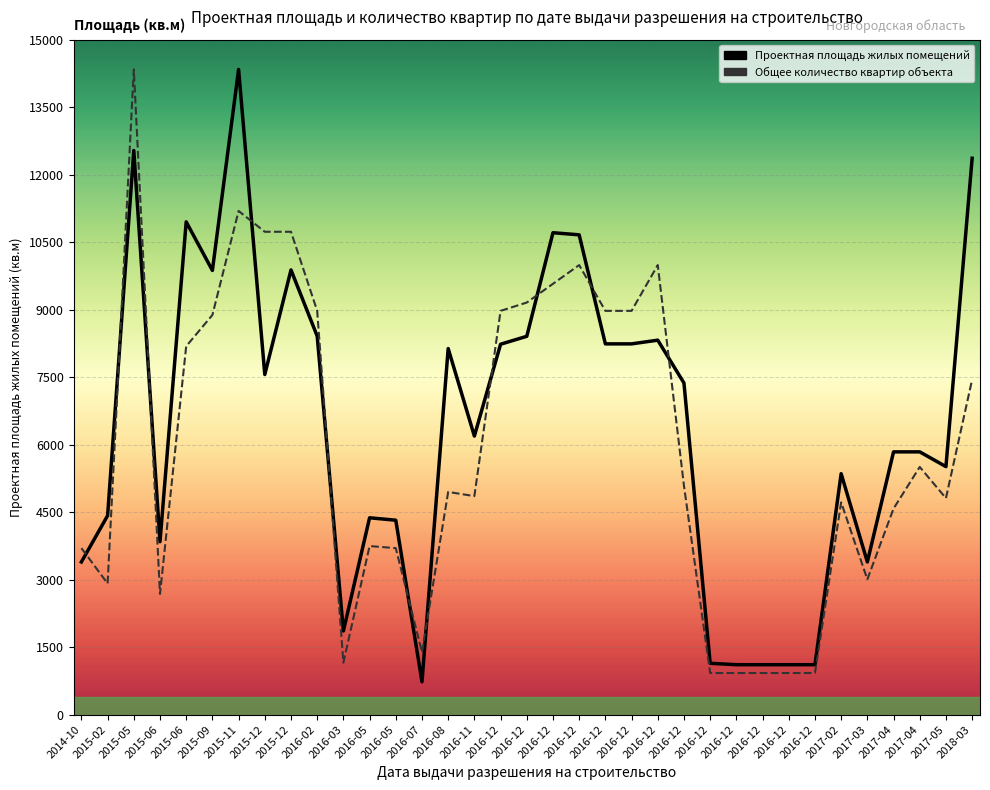

In Проектная площадь жилых помещений, how many points are higher than both neighbors (excluding endpoints)?

9